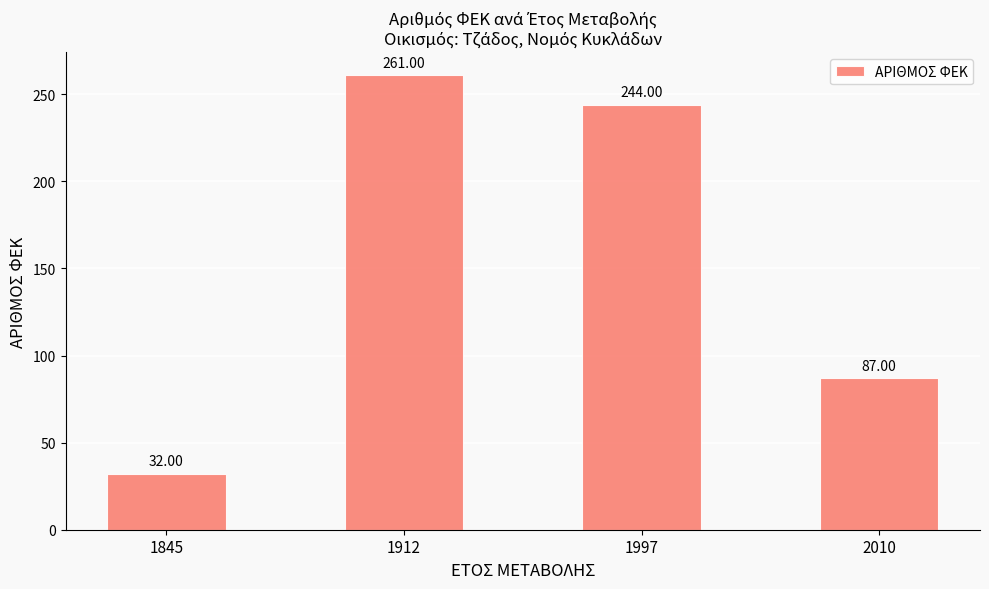

Where is the data nearest to the value 146?

2010